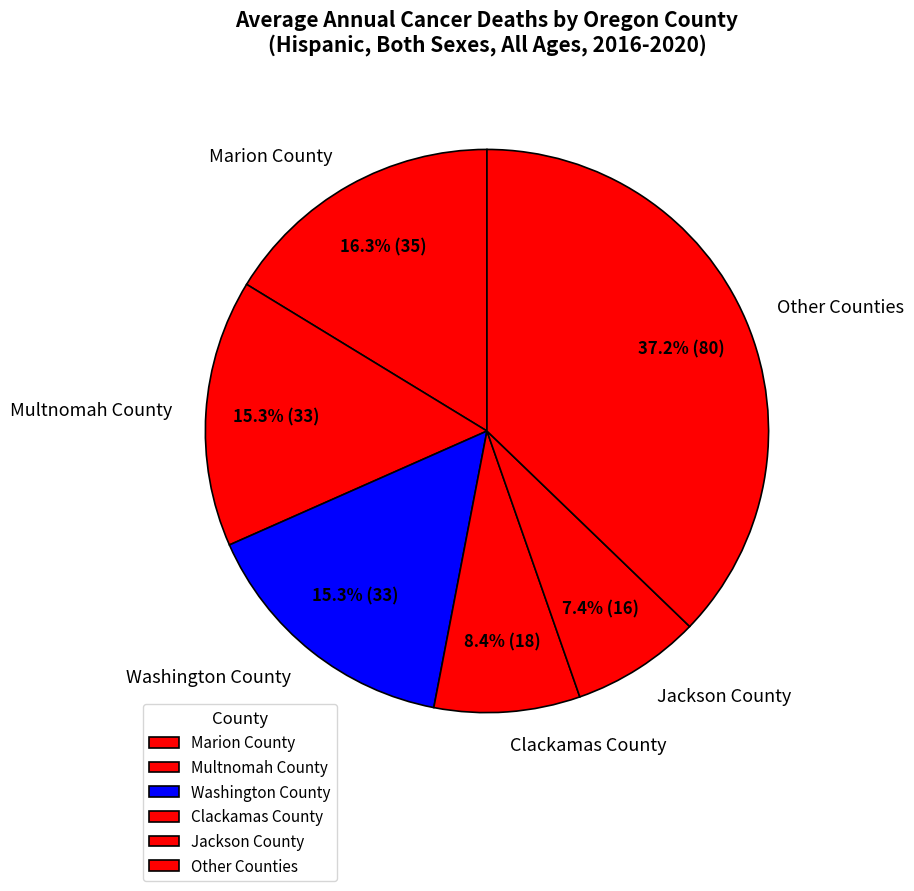

Does Multnomah County represent more than half of the total?

No